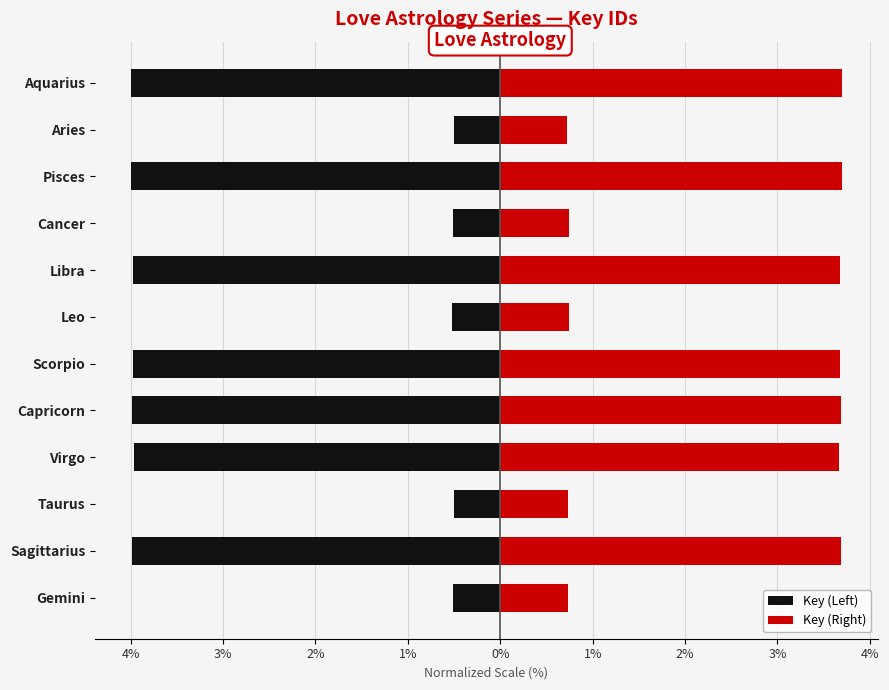

What is the sum of the Key (Left) values at Gemini and Cancer?

-1.0